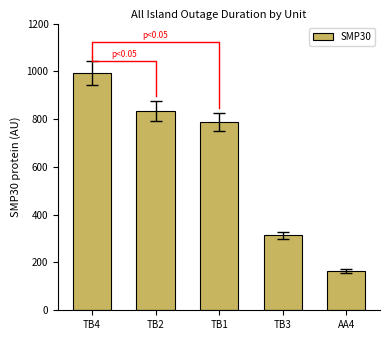

What is the change in value from TB2 to AA4?

-671.1